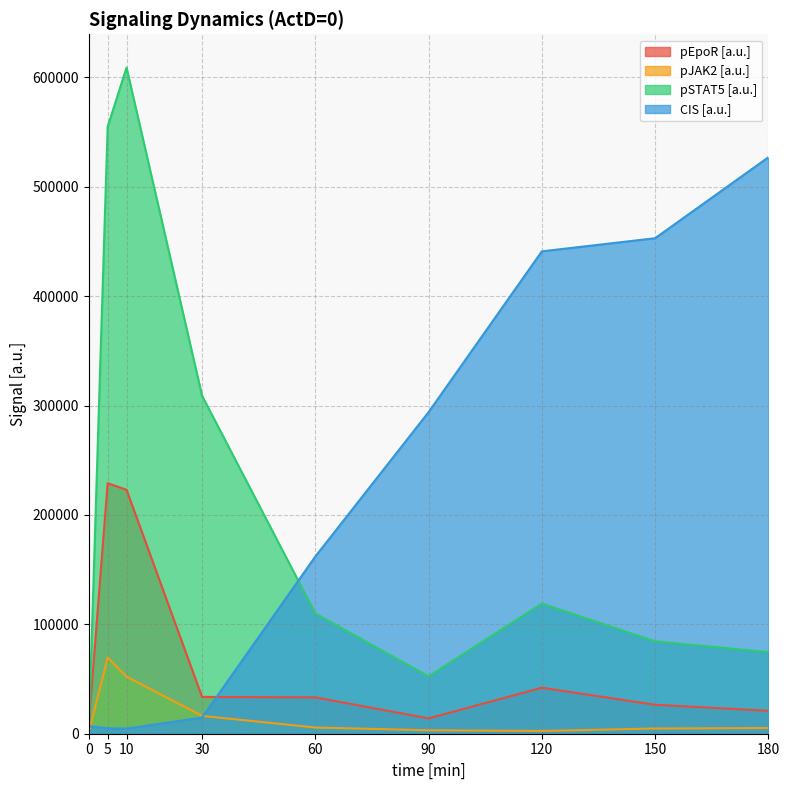

At which category does pJAK2 [a.u.] reach its first local peak?

5